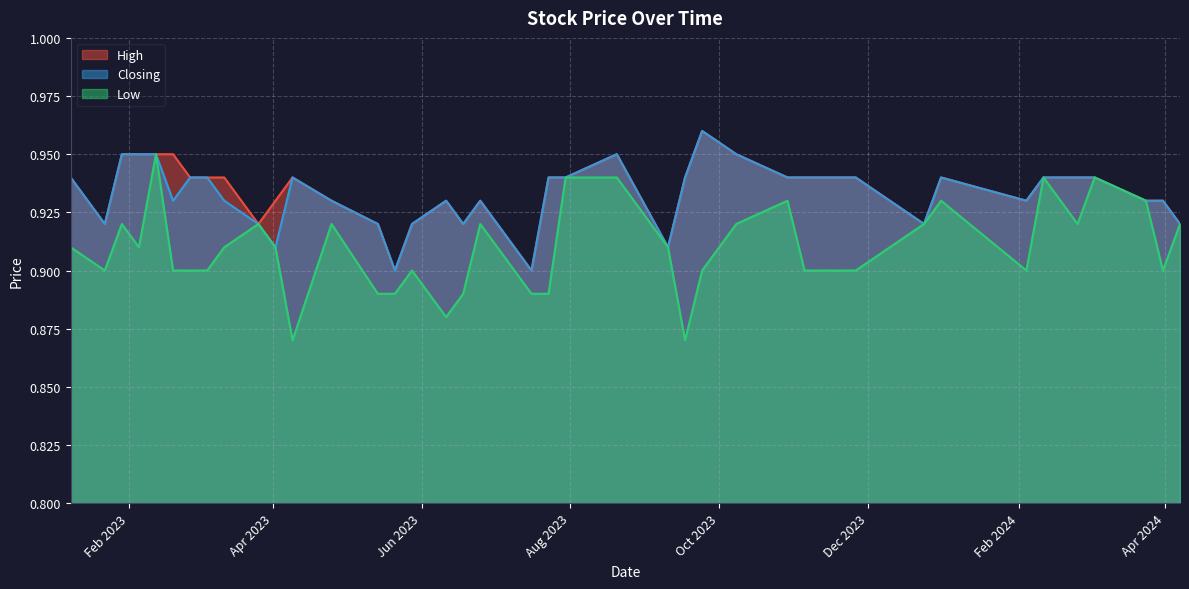

How many interior local peaks does the Closing series have?

6